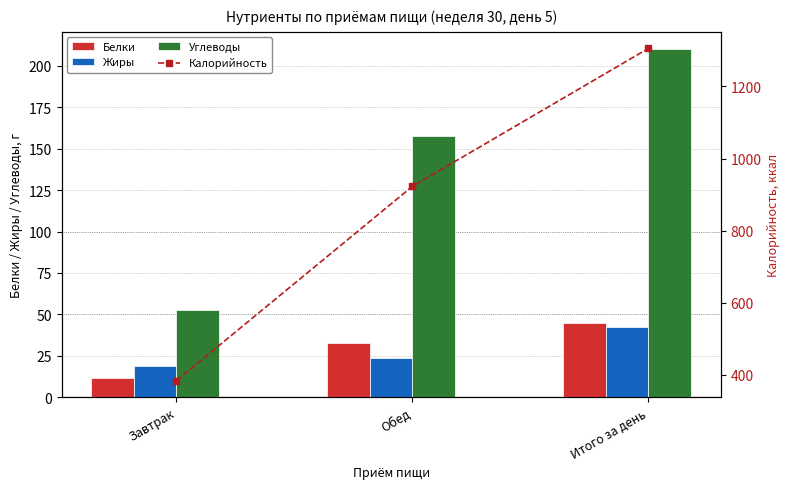

Reading left to right, list all the values displayed in this chart.

Белки: Завтрак=11.9	Обед=32.9	Итого за день=44.8
Жиры: Завтрак=18.7	Обед=23.8	Итого за день=42.5
Углеводы: Завтрак=52.4	Обед=157.6	Итого за день=210.0
Калорийность: Завтрак=383.0	Обед=922.6	Итого за день=1305.6